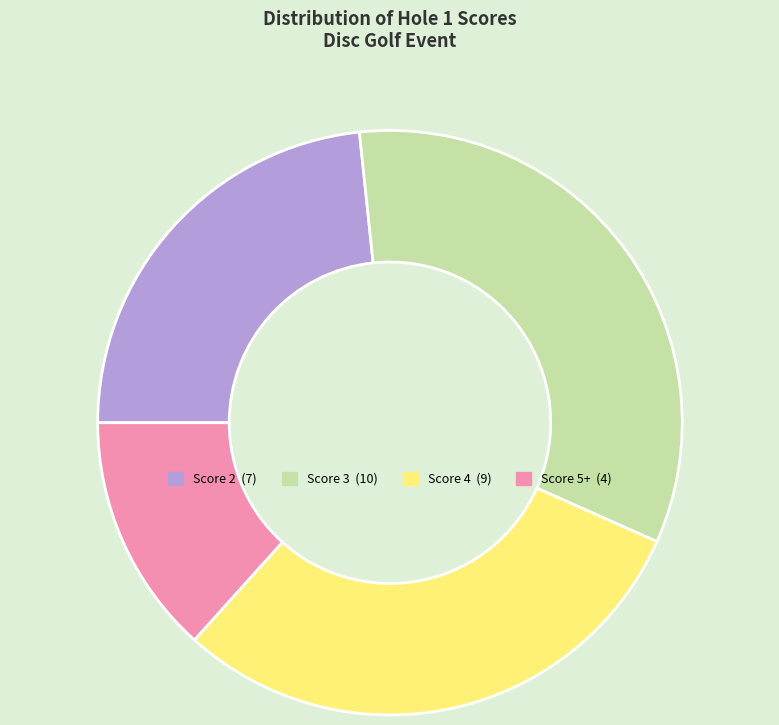

Does any single category account for the majority?

No